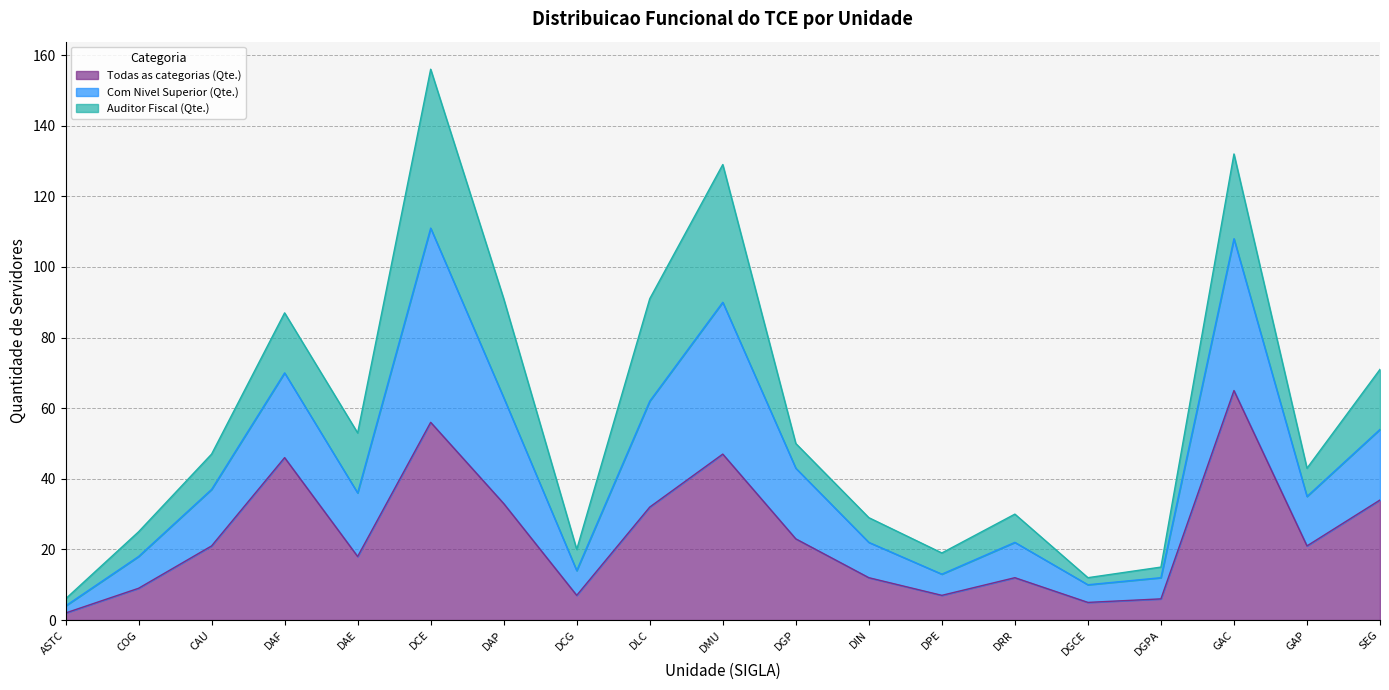

True or false: Todas as categorias (Qte.) has a value of 35 at DGP.

False